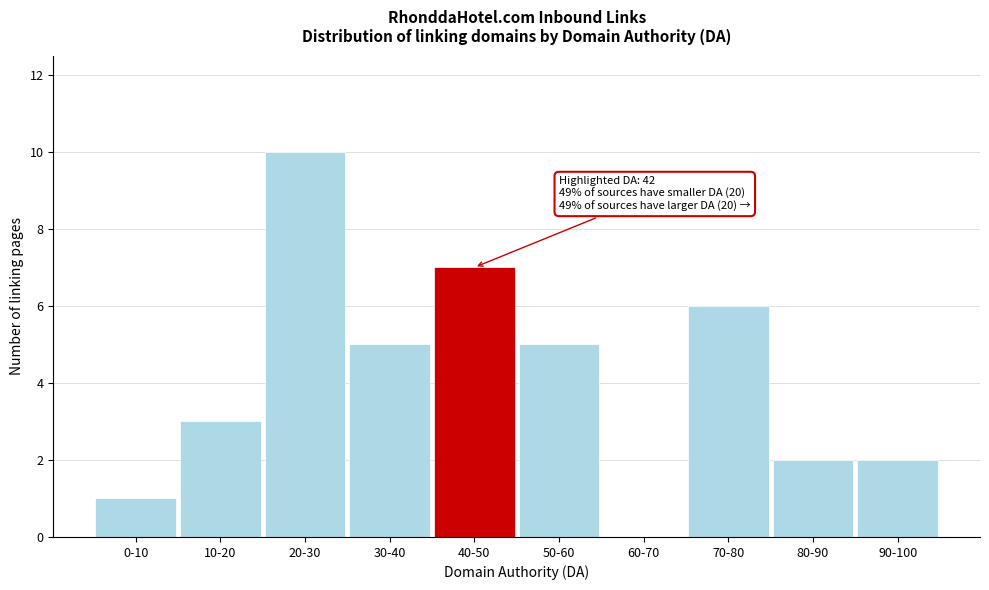

Reading left to right, list all the values displayed in this chart.

0-10=1	10-20=3	20-30=10	30-40=5	40-50=7	50-60=5	60-70=0	70-80=6	80-90=2	90-100=2